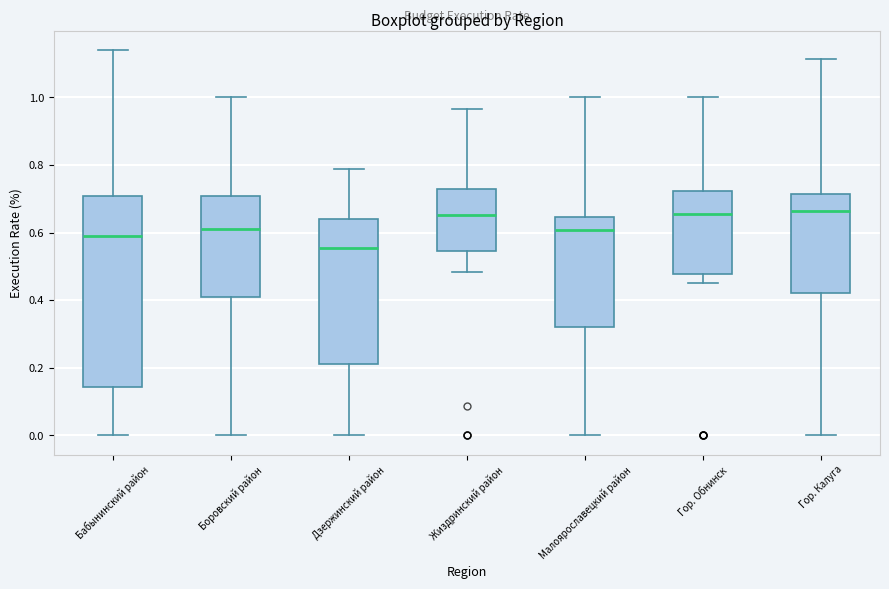

Reading left to right, transcribe this box plot: for each box, give where its median line is, the range the box spans, and where its two whiskers end, as read against the y-axis. The values are not printed on the chart, so give them approximately, as read against the axis.

Бабынинский район: median 0.58, box 0.14 to 0.70, whiskers 0.00 to 1.14
Боровский район: median 0.62, box 0.40 to 0.70, whiskers 0.00 to 1.00
Дзержинский район: median 0.56, box 0.22 to 0.64, whiskers 0.00 to 0.78
Жиздринский район: median 0.66, box 0.54 to 0.72, whiskers 0.48 to 0.96
Малоярославецкий район: median 0.60, box 0.32 to 0.64, whiskers 0.00 to 1.00
Гор. Обнинск: median 0.66, box 0.48 to 0.72, whiskers 0.44 to 1.00
Гор. Калуга: median 0.66, box 0.42 to 0.72, whiskers 0.00 to 1.12